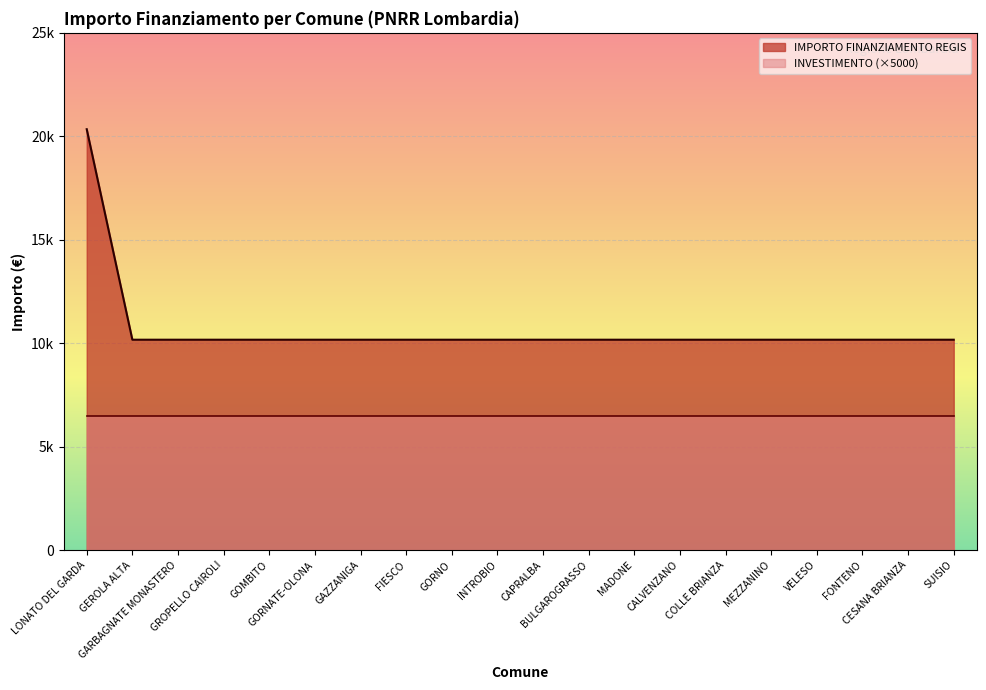

What is the greatest value displayed?

20344